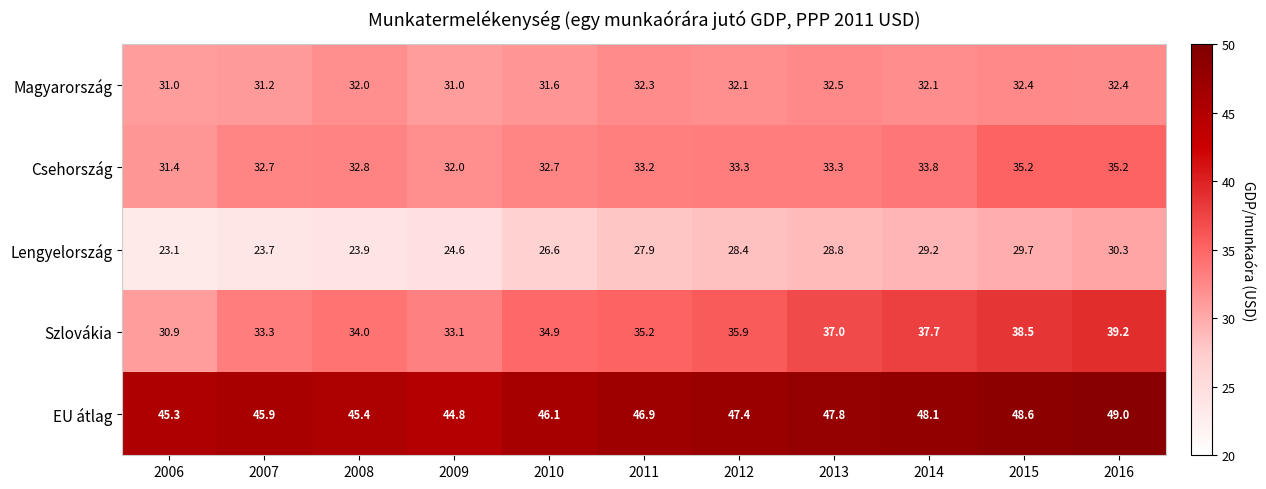

Where is Szlovákia nearest to the value 35?

2010